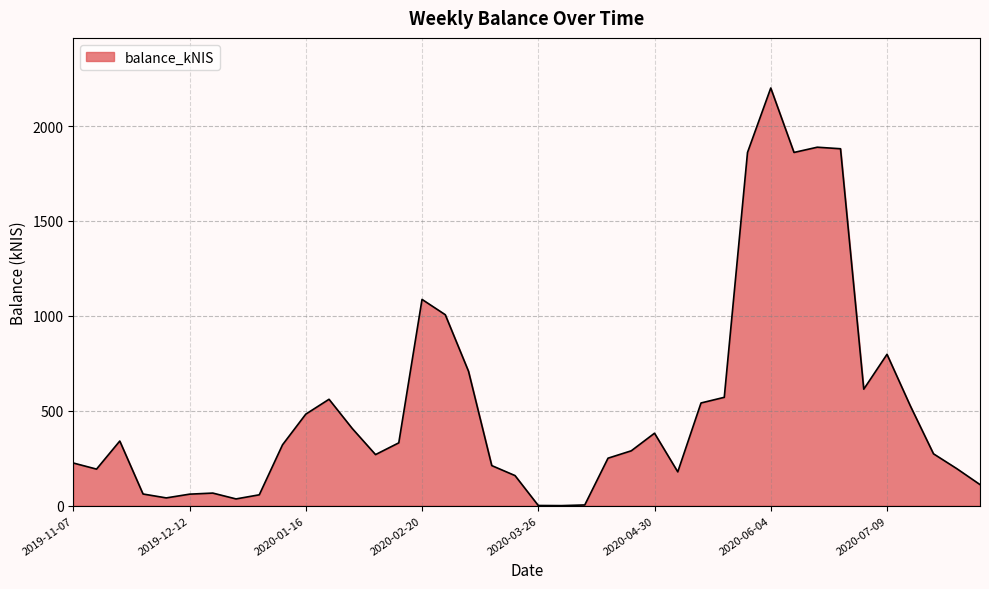

What is the greatest value displayed?

2200.2